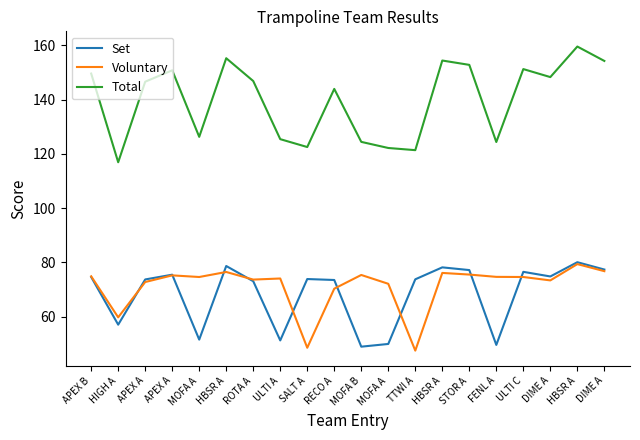

What is the difference between the Total values at HBSR A and APEX A?

3.6